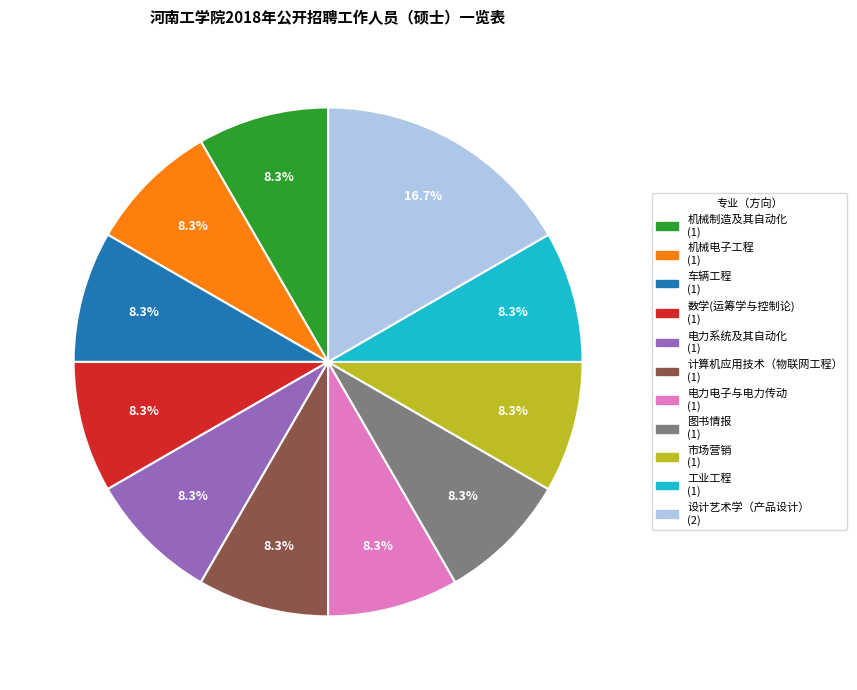

To the nearest percent, what is the difference between the 设计艺术学（产品设计） and 数学(运筹学与控制论) slice percentages?

8%